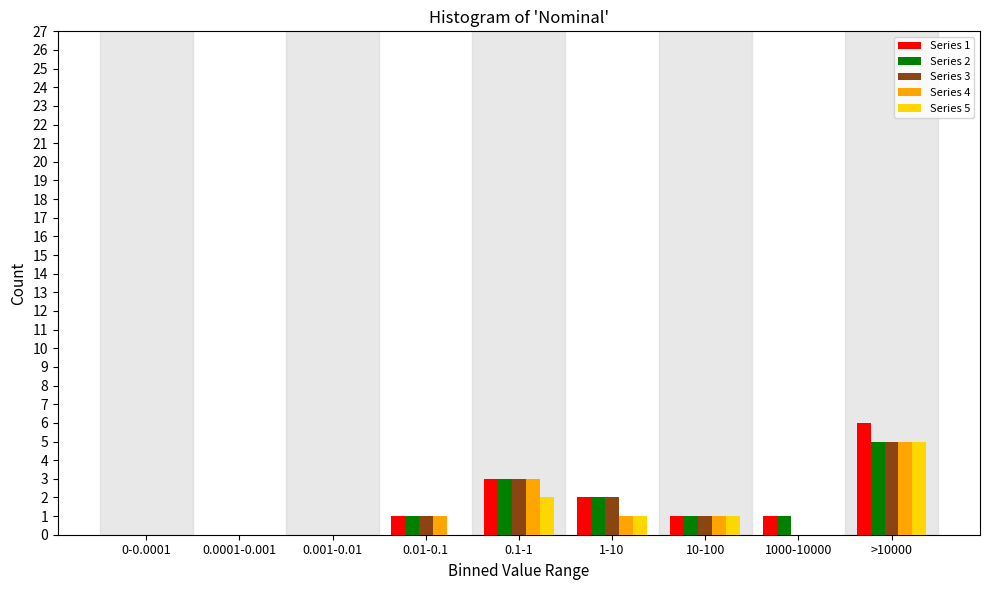

At which category is the sum across all series the highest?

>10000